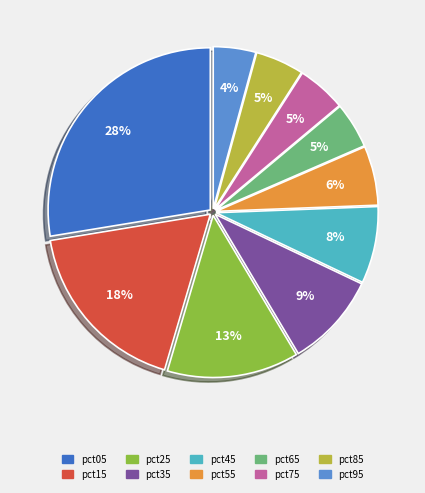

Which slice is the largest?

pct05